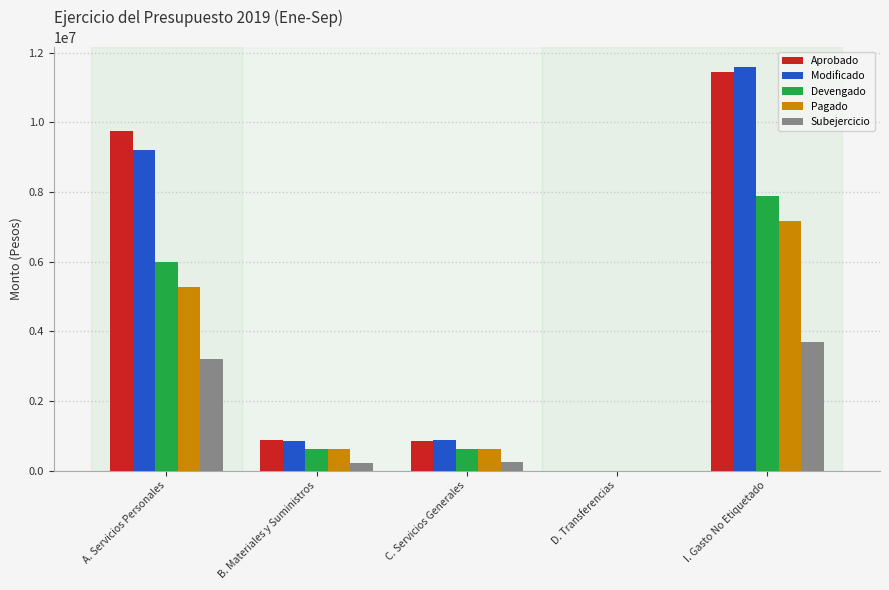

Count the number of categories in the chart.

5